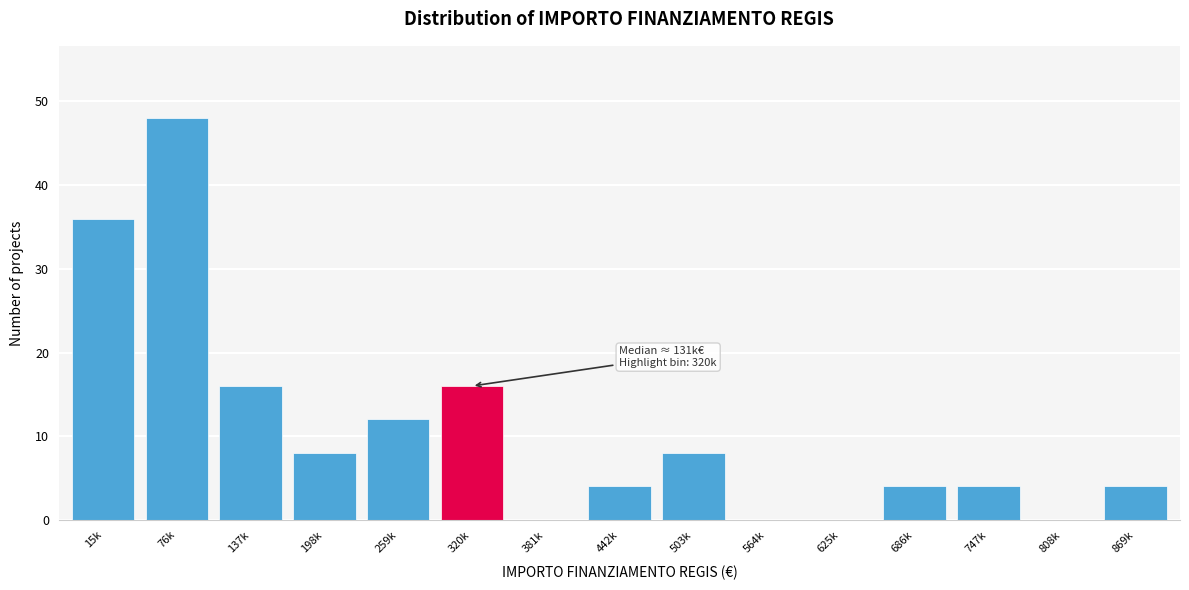

Reading left to right, extract all data points from this chart.

15k=36	76k=48	137k=16	198k=8	259k=12	320k=16	381k=0	442k=4	503k=8	564k=0	625k=0	686k=4	747k=4	808k=0	869k=4